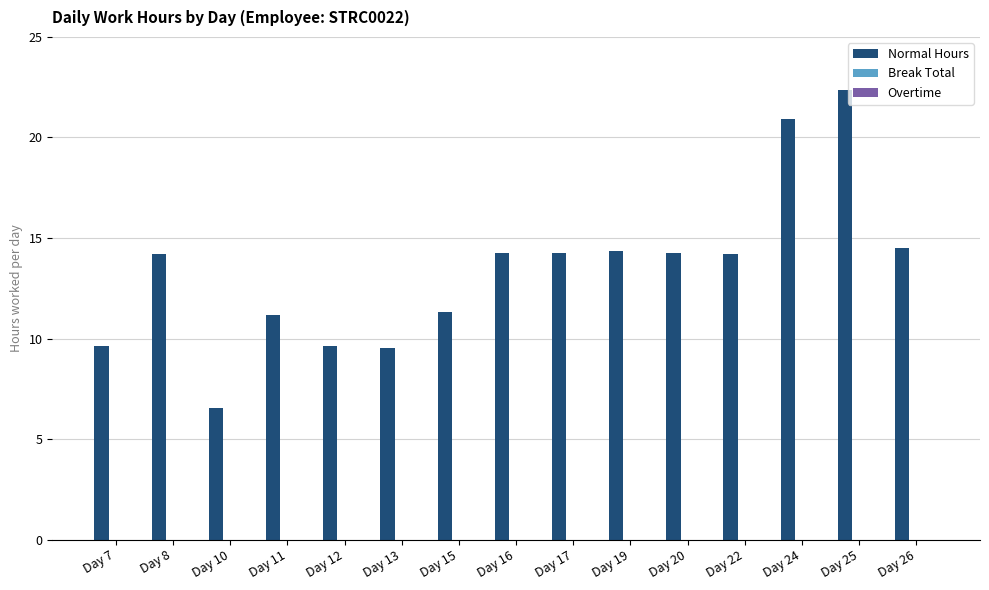

What is the value of the 9th bar from the left?

14.2